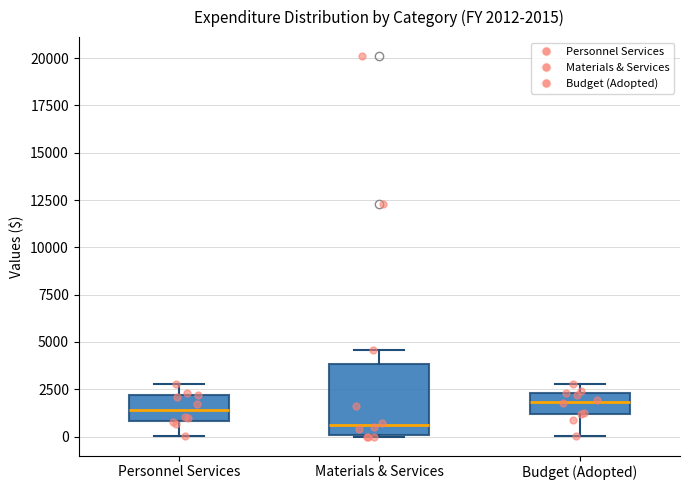

Comparing the boxes themselves (not the whiskers), which one is the tallest?

Materials & Services